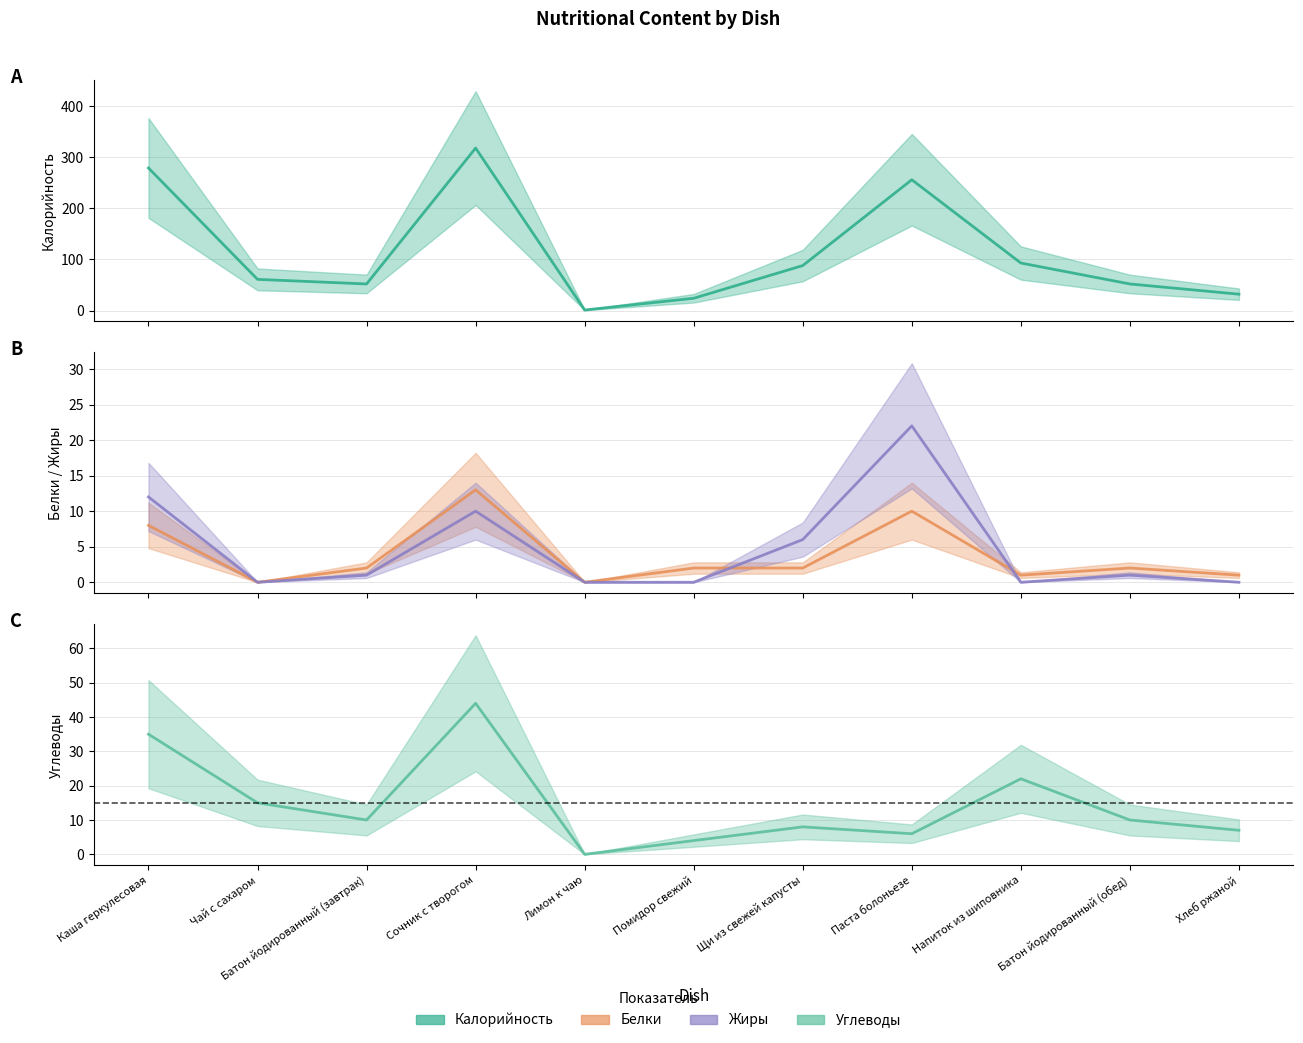

What is the approximate value of Белки at Помидор свежий?

2